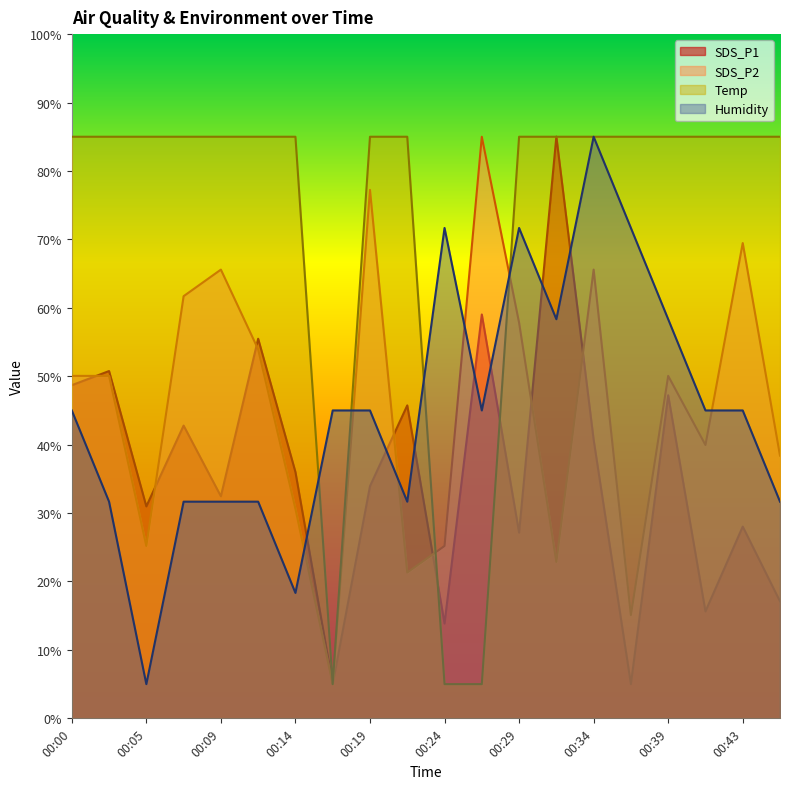

What is the average value of the SDS_P2 series?

45.5